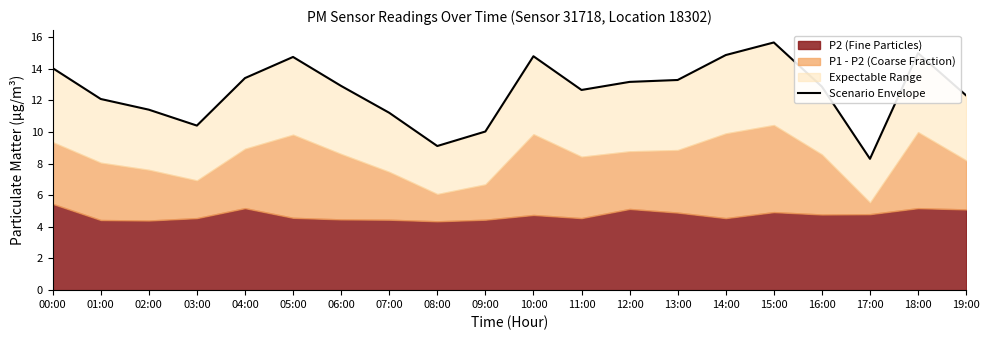

Approximately how many times larger is the value at 16:00 compared to 13:00?

1.0